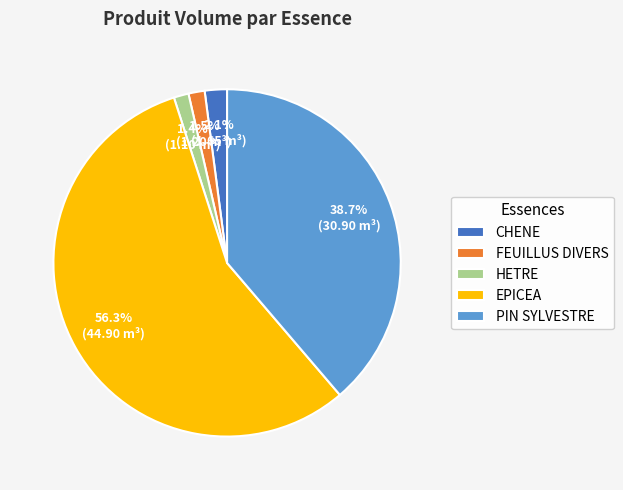

Is it true that FEUILLUS DIVERS is 15% of the pie?

False